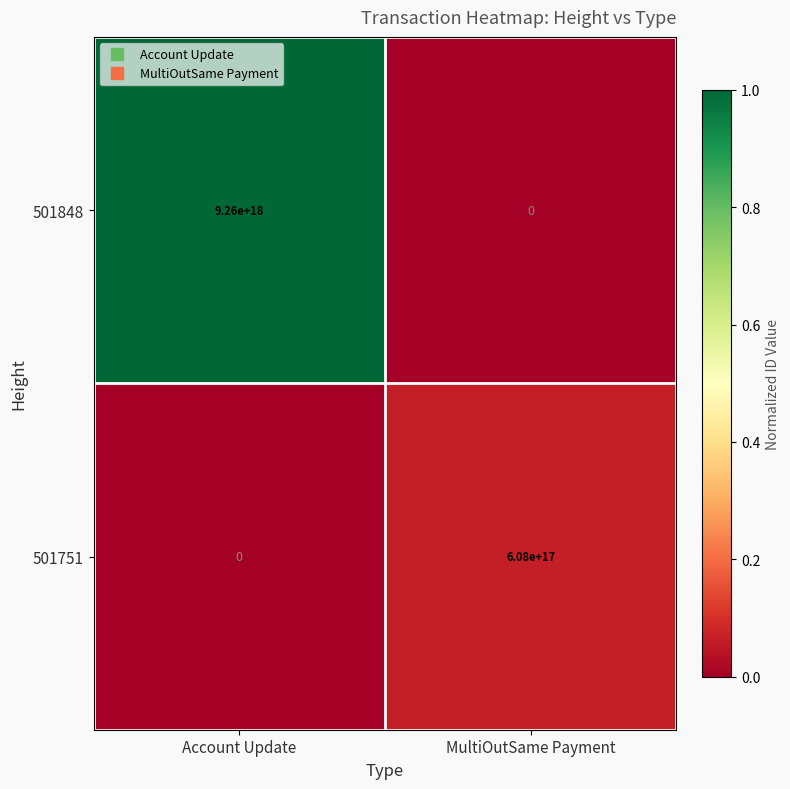

Which series has the largest total across all categories?

501848